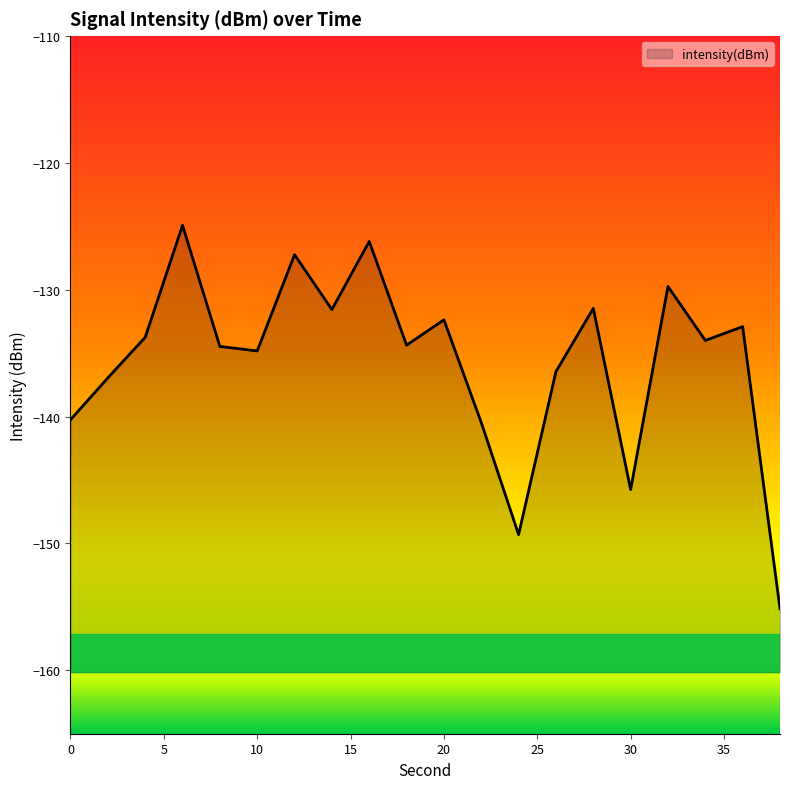

What is the smallest value displayed?

-155.2